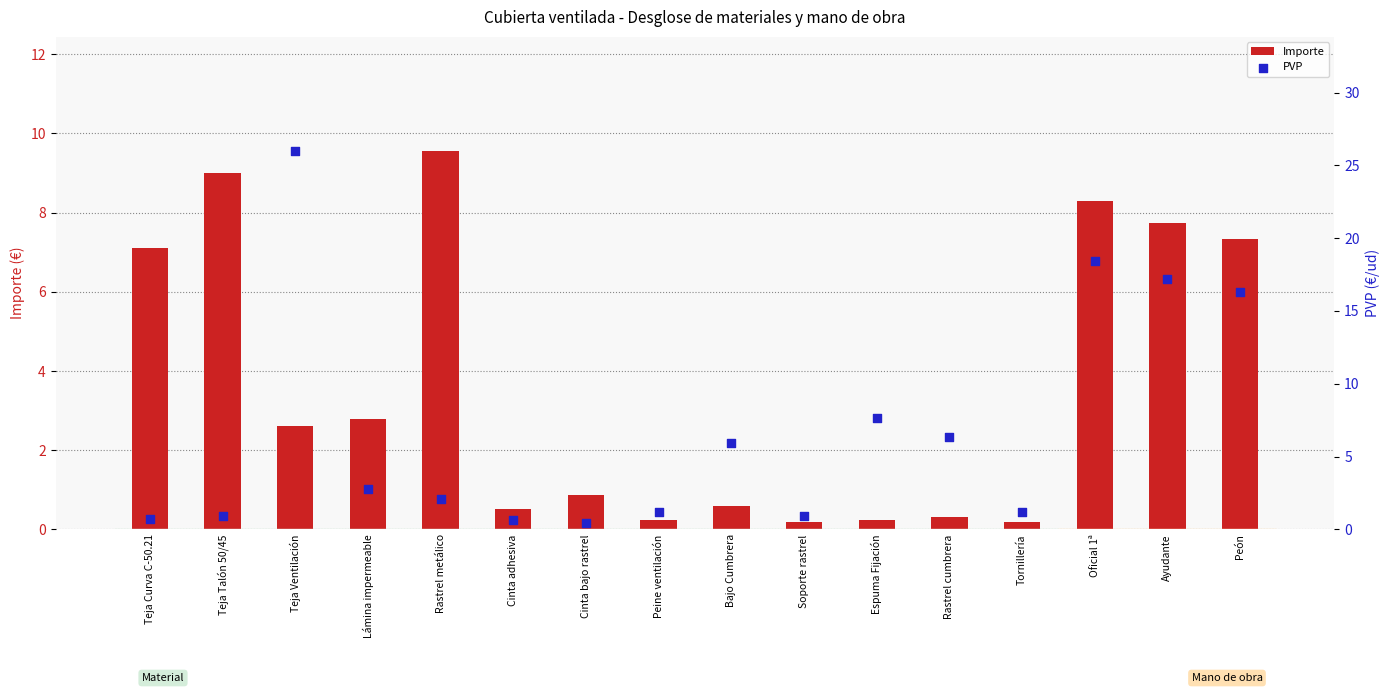

Which series has the widest spread of Y values?

PVP